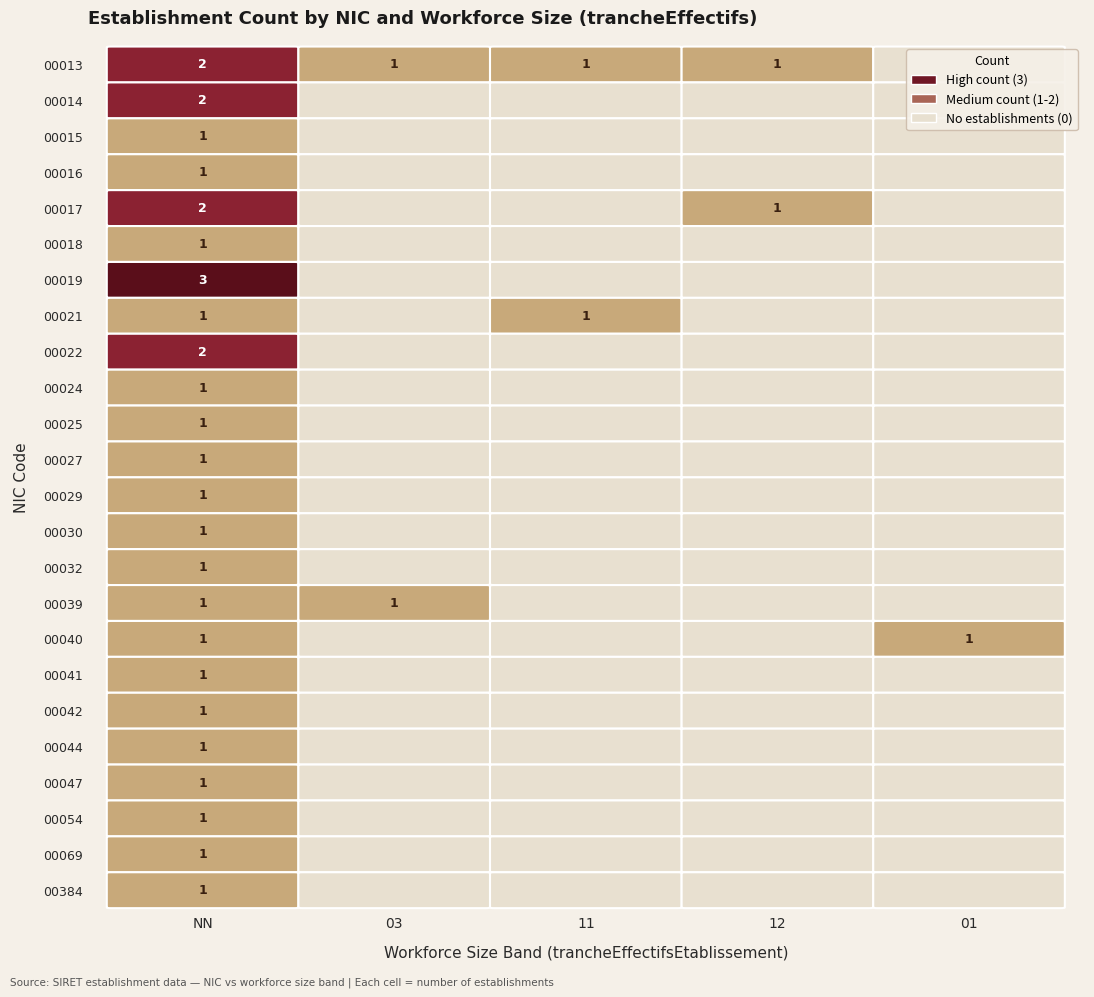

True or false: 00016 has a value of 1 at 11.

False